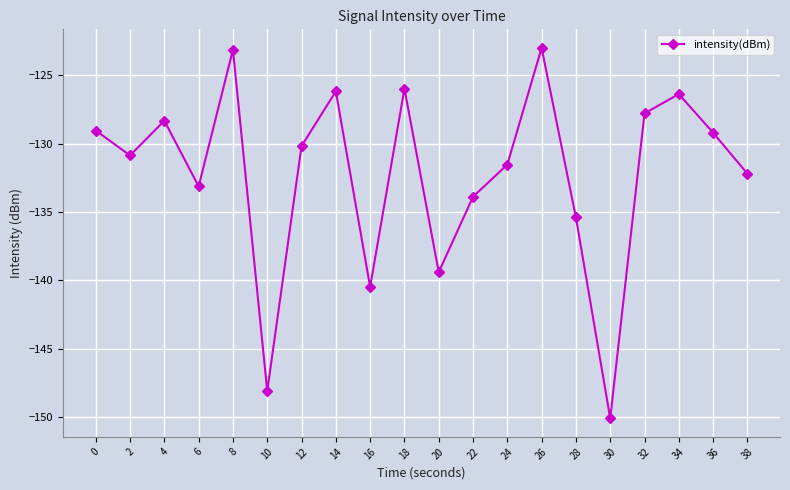

What is the average value?

-132.2